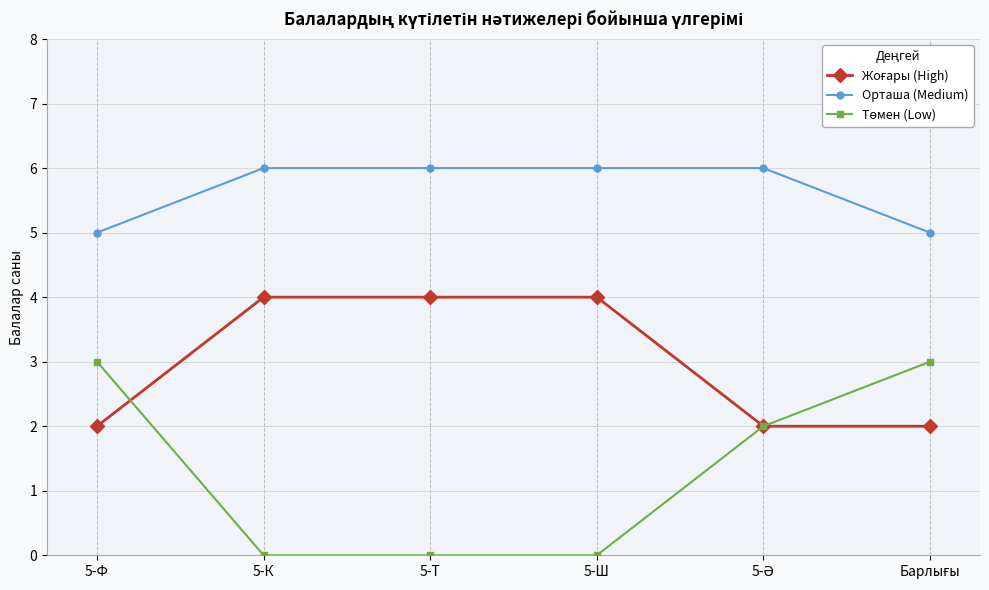

What is the highest value of the Орташа (Medium) series?

6